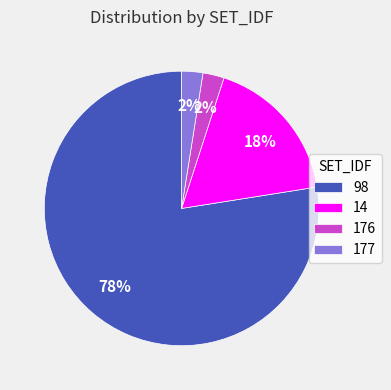

To the nearest percent, what portion does 177 represent?

3%